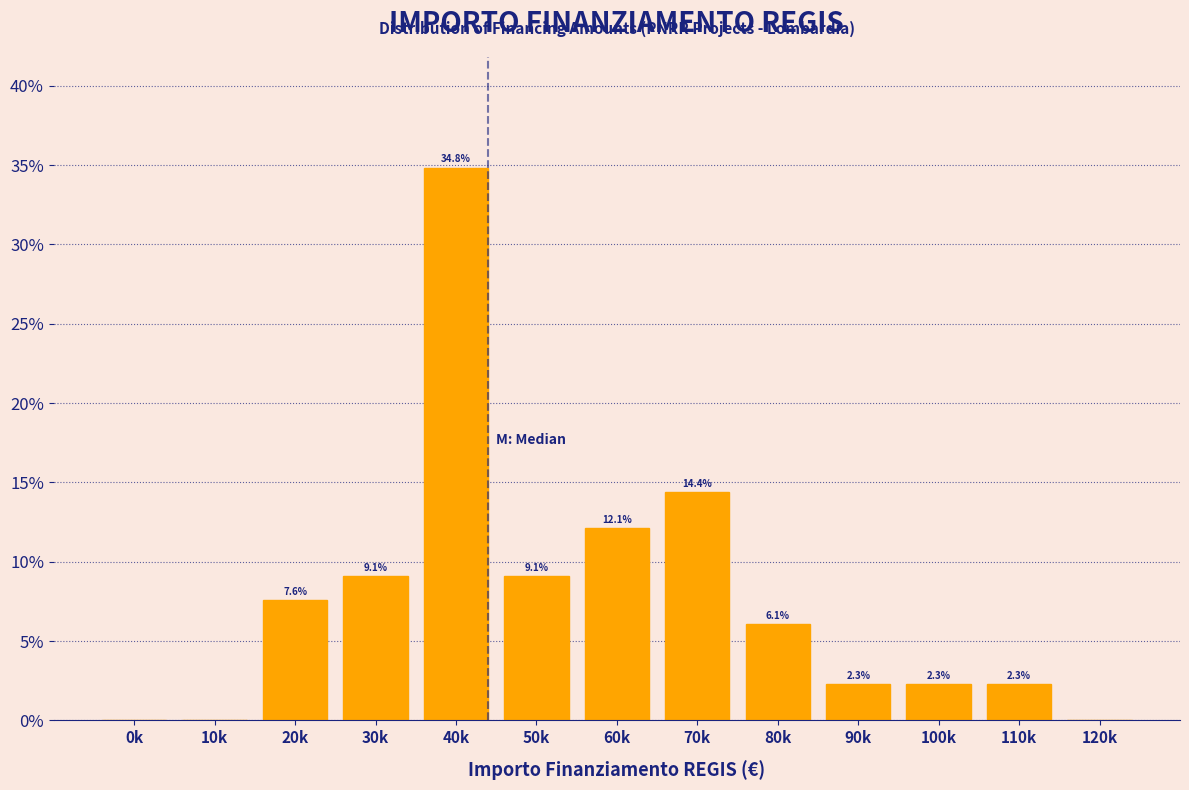

Reading left to right, list all the values displayed in this chart.

0k=0.0	10k=0.0	20k=7.6	30k=9.1	40k=34.8	50k=9.1	60k=12.1	70k=14.4	80k=6.1	90k=2.3	100k=2.3	110k=2.3	120k=0.0